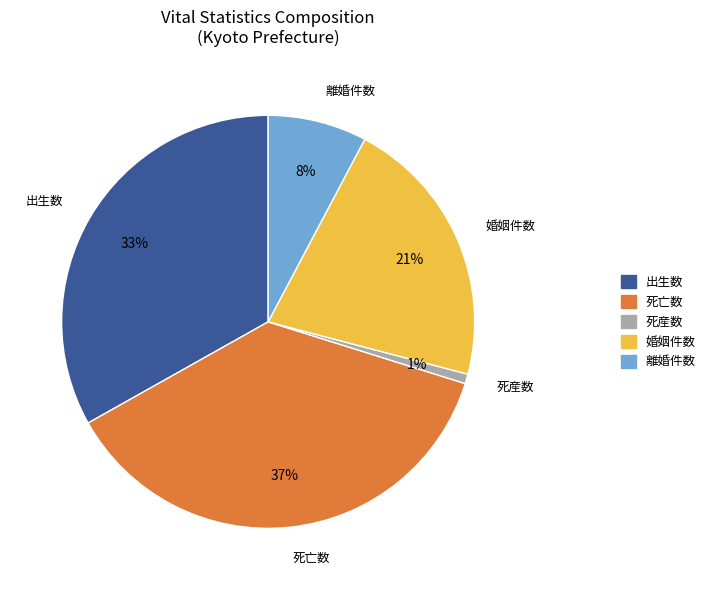

To the nearest percent, what is the combined percentage of 死亡数 and 婚姻件数?

58%